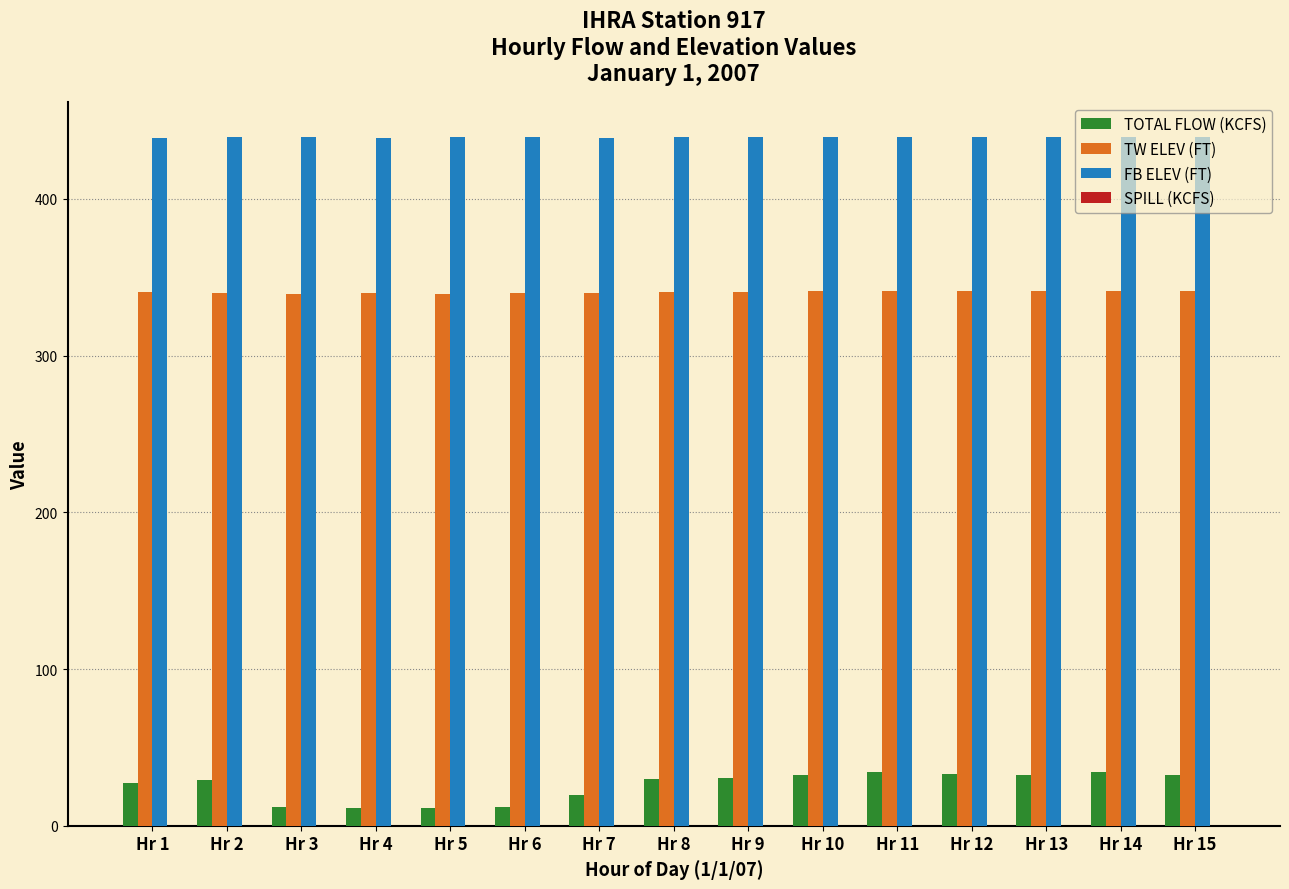

At Hr 1, list the series in order from smallest to largest.

TOTAL FLOW (KCFS), TW ELEV (FT), FB ELEV (FT)